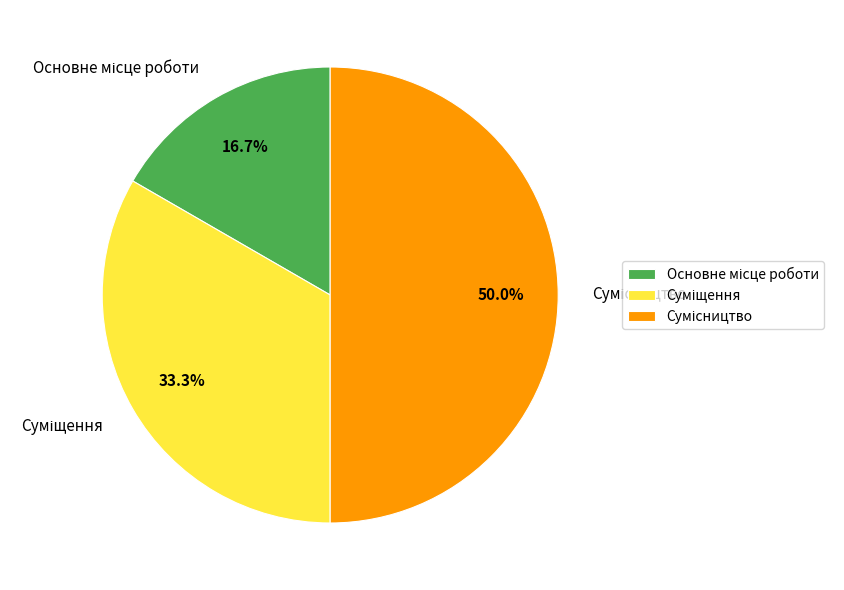

To the nearest percent, what portion does Суміщення represent?

33%